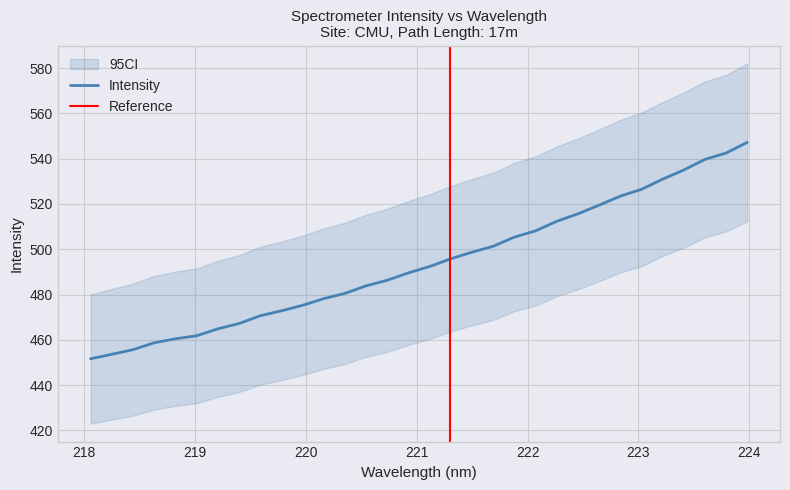

Which label corresponds to the largest value in the chart?

223.9802